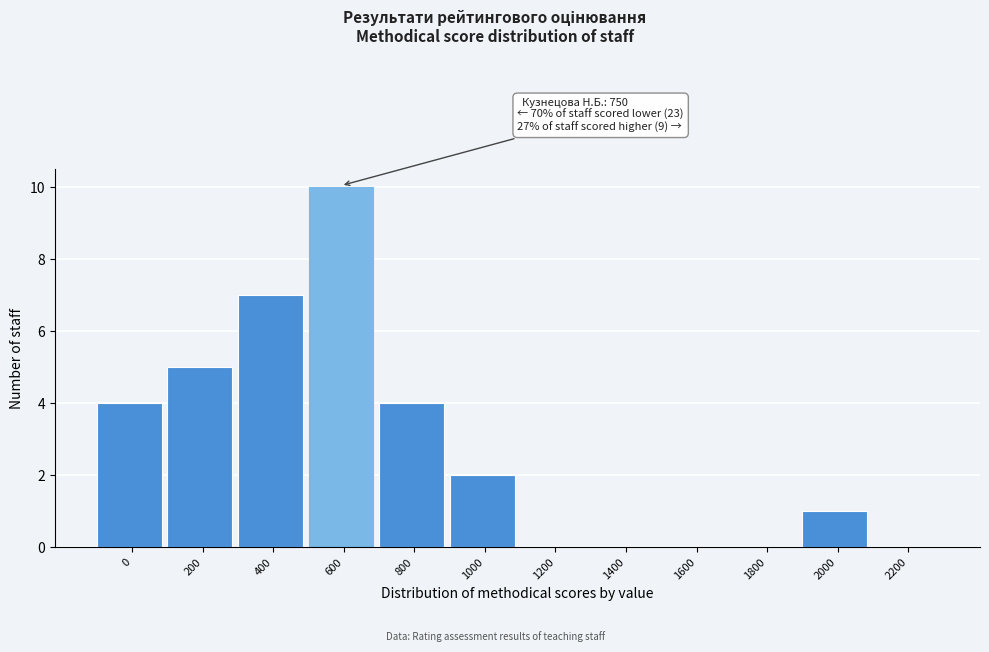

Reading left to right, list all the values displayed in this chart.

0=4	200=5	400=7	600=10	800=4	1000=2	1200=0	1400=0	1600=0	1800=0	2000=1	2200=0